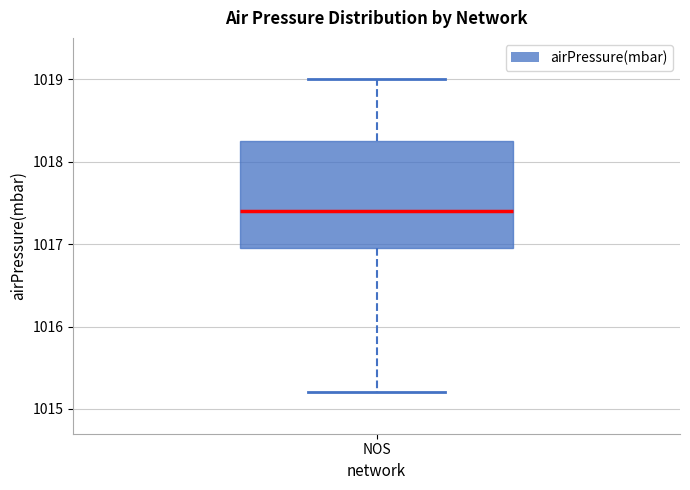

Where does the upper whisker of the box for NOS end on the y-axis? The values are not printed on the chart, so give them approximately, as read against the axis.

1019.0